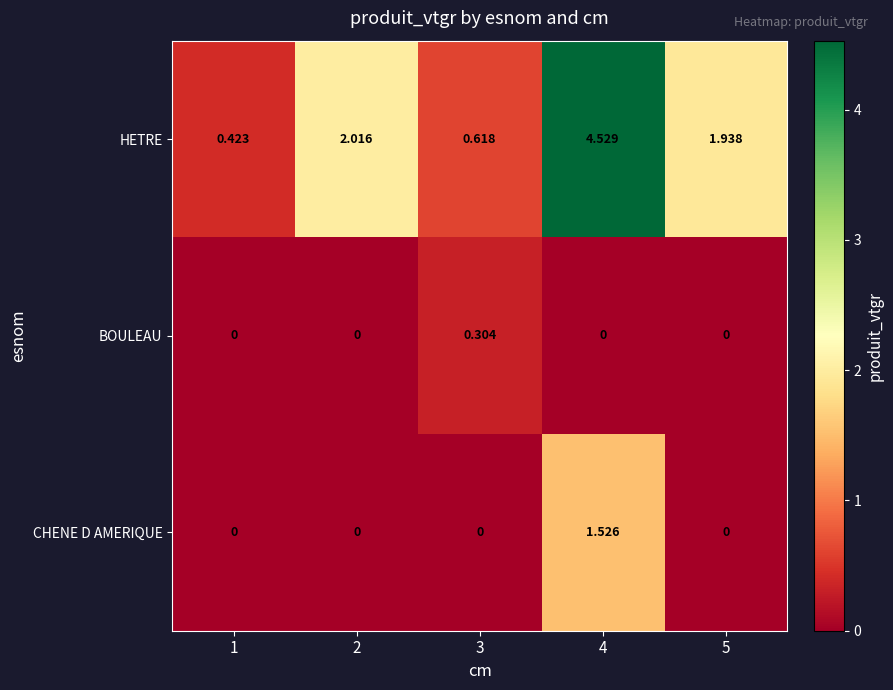

Which series changed the most between 2 and 3?

HETRE